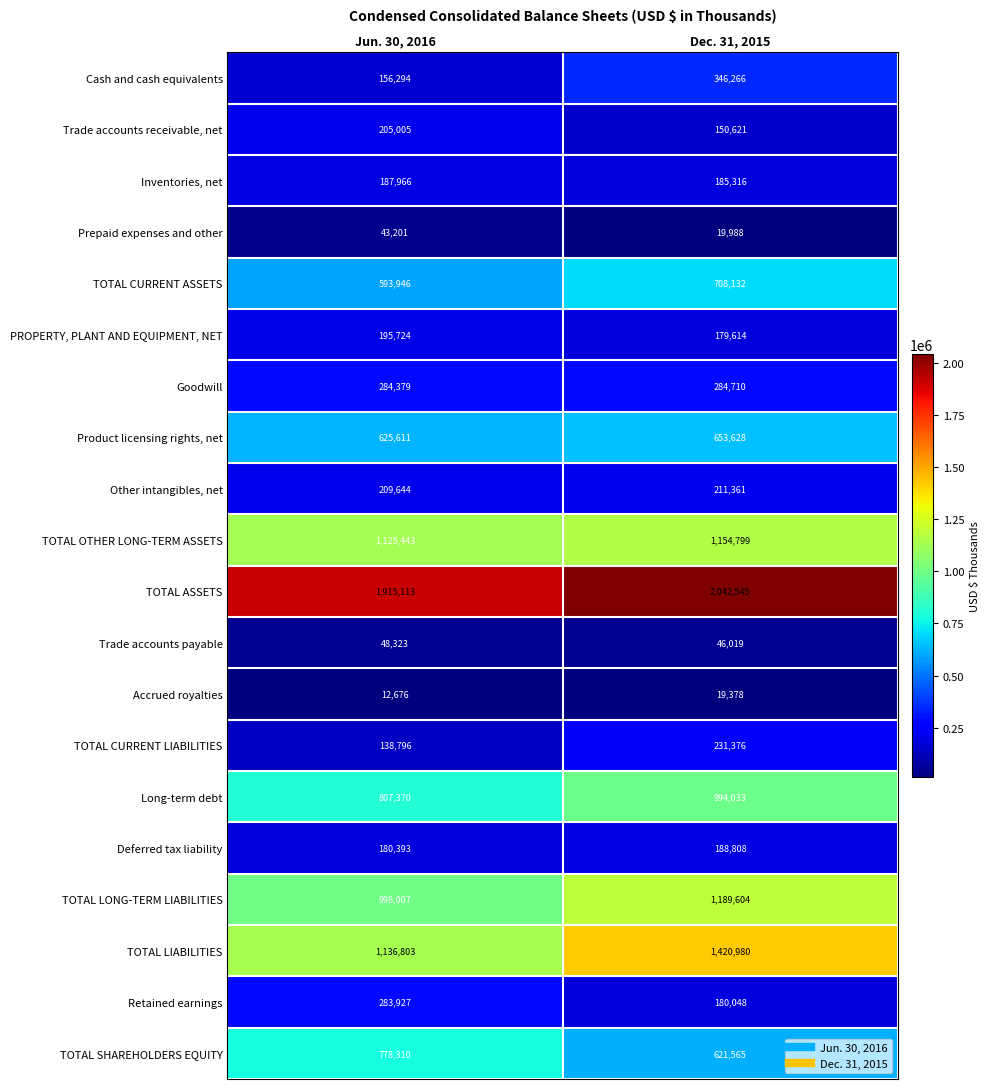

What is the spread (max minus min) of values at Jun. 30, 2016?

1902437